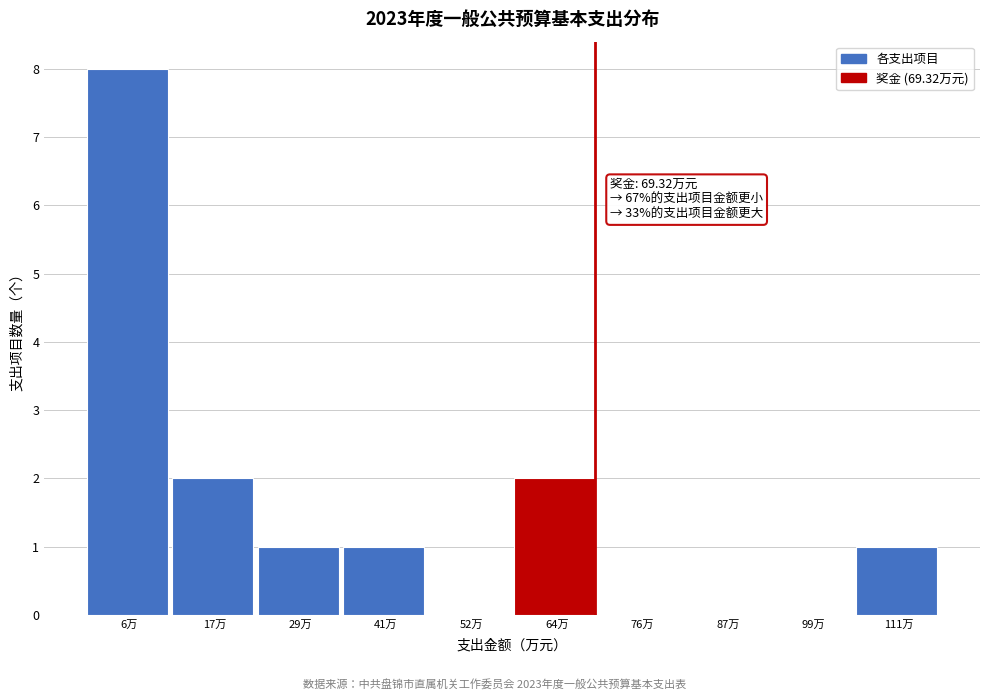

Which range on the x-axis has the tallest bar?

0 to 12